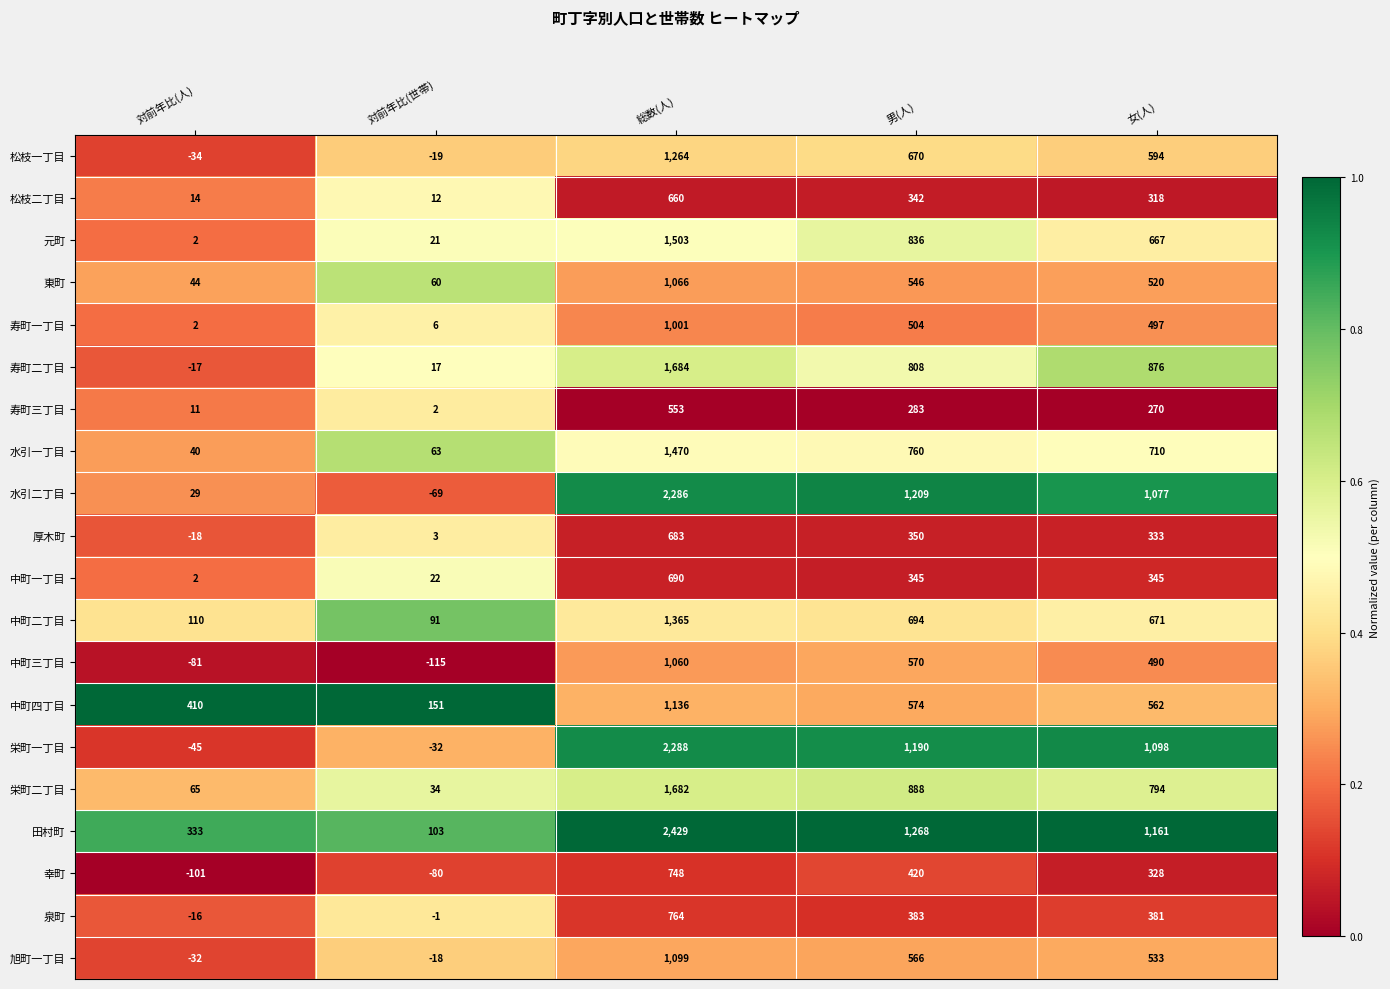

At which category is the sum across all series the highest?

総数(人)